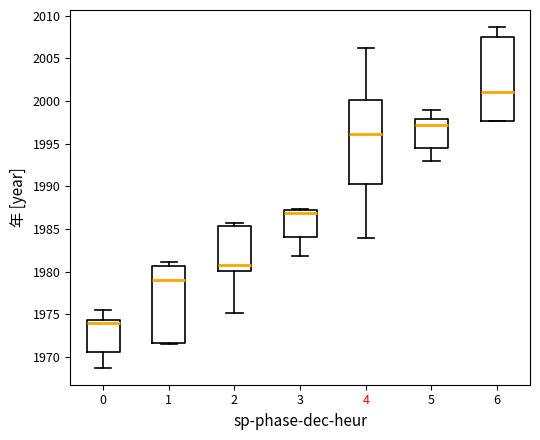

Which box has the lowest median line?

0